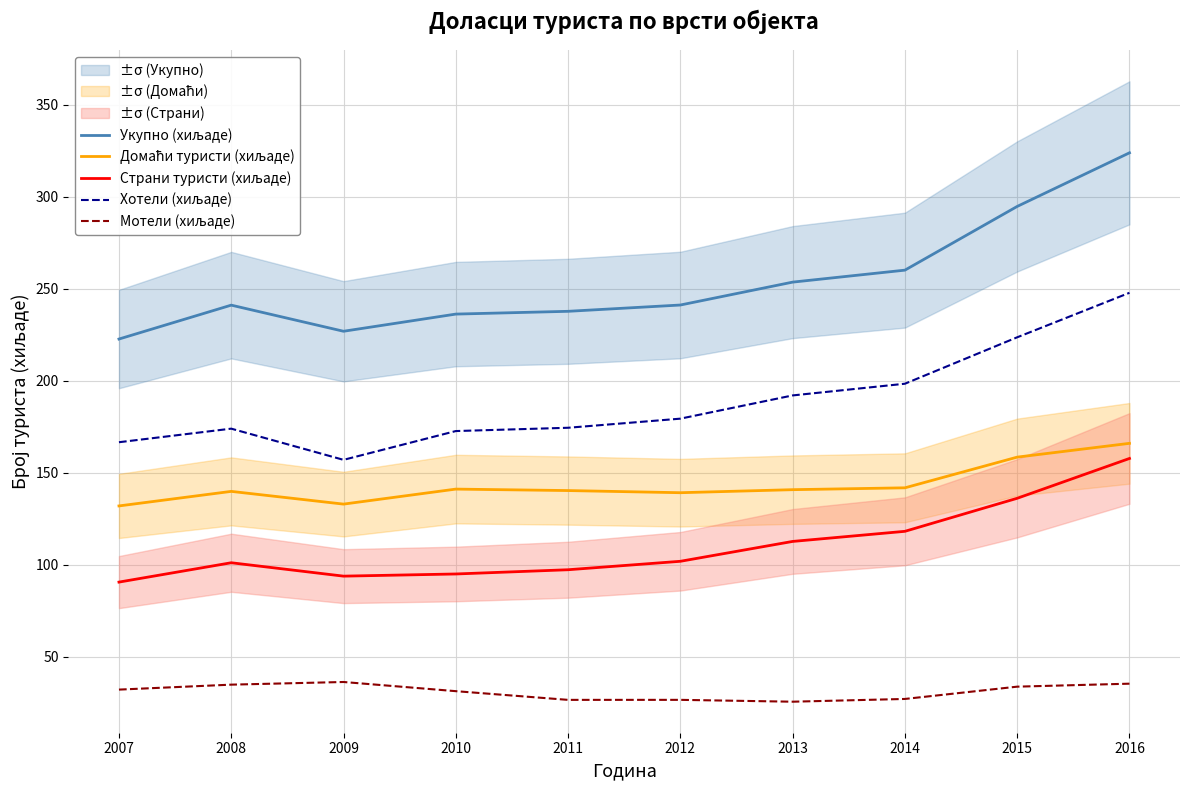

List the labels in order of Хотели (хиљаде) value, largest first.

2016, 2015, 2014, 2013, 2012, 2011, 2008, 2010, 2007, 2009